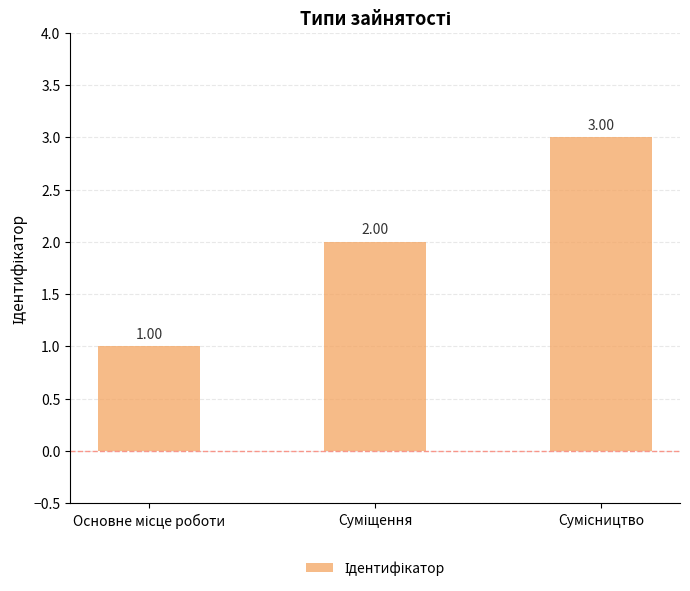

What is the sum of all values?

6